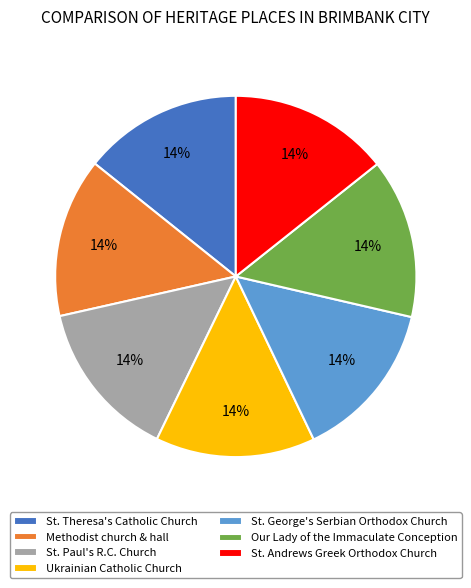

True or false: St. Andrews Greek Orthodox Church accounts for 14% of the total.

True